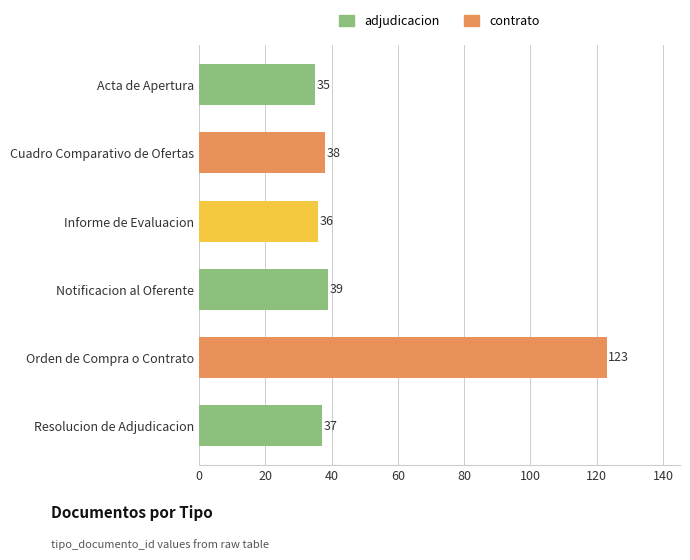

The chart shows a value of 10 at Acta de Apertura. True or false?

False